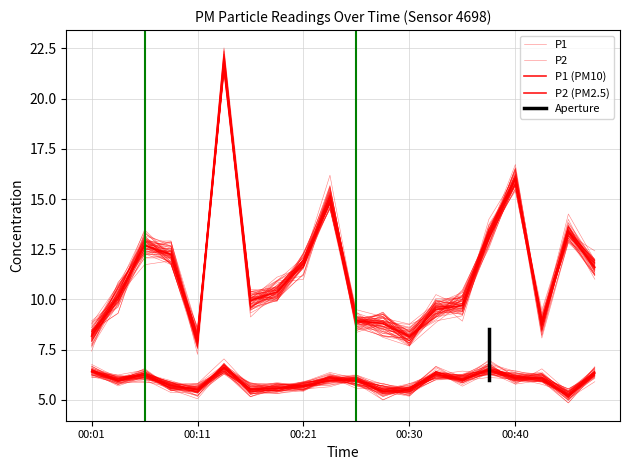

Rank the series by their maximum value, from lowest to highest.

P2, P1